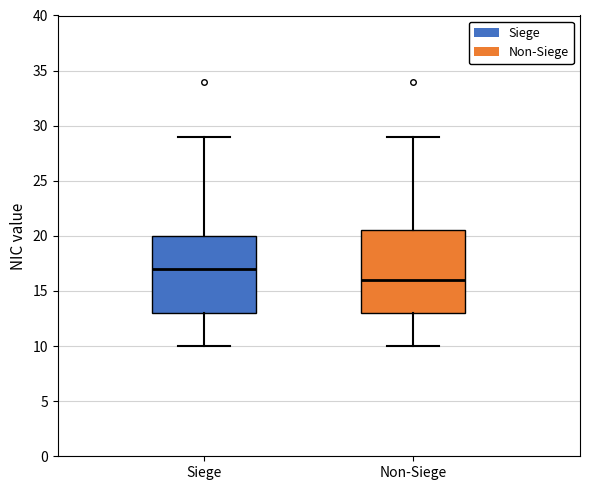

Reading left to right, transcribe this box plot: for each box, give where its median line is, the range the box spans, and where its two whiskers end, as read against the y-axis. The values are not printed on the chart, so give them approximately, as read against the axis.

Siege: median 17.0, box 13.0 to 20.0, whiskers 10.0 to 29.0
Non-Siege: median 16.0, box 13.0 to 20.5, whiskers 10.0 to 29.0